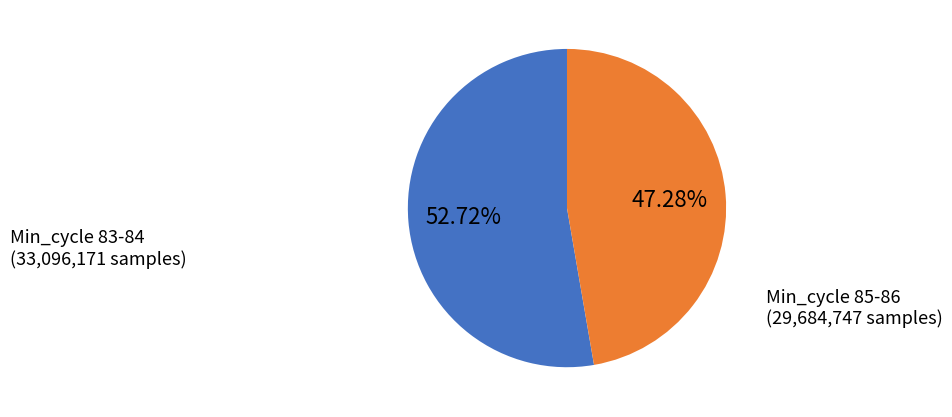

What is the largest slice in the pie chart?

Min_cycle 83-84 (33,096,171 samples)